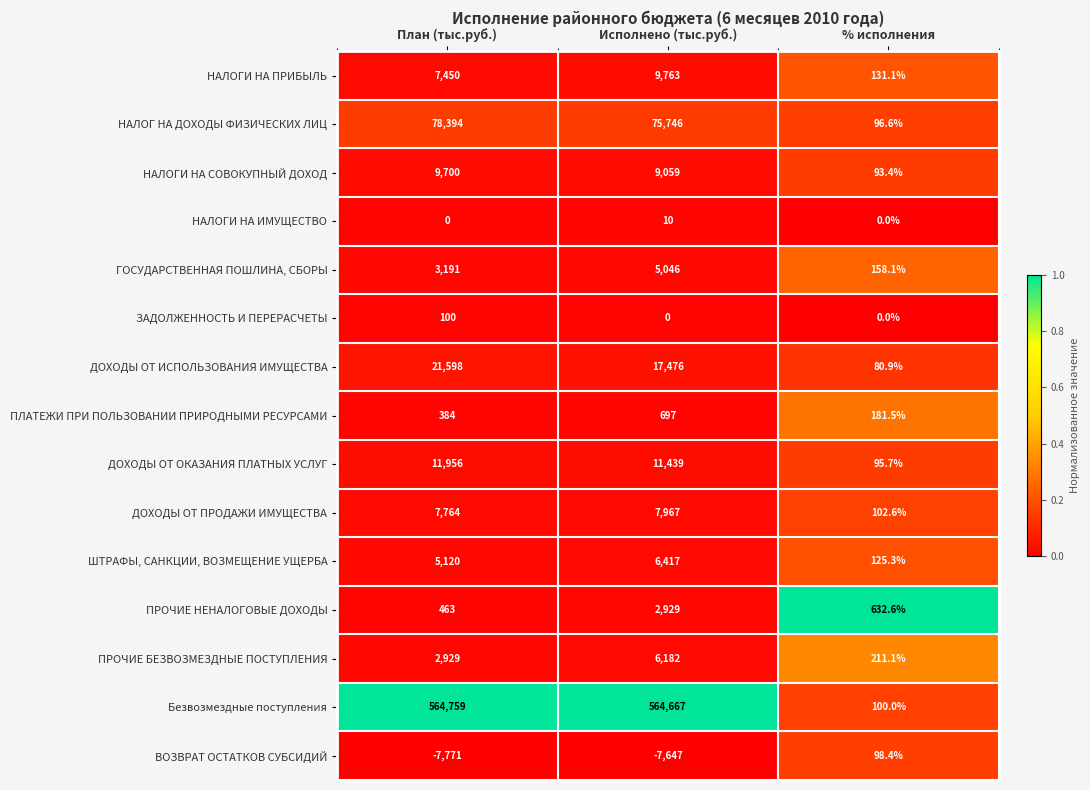

What is the lowest value of the Безвозмездные поступления series?

100.0